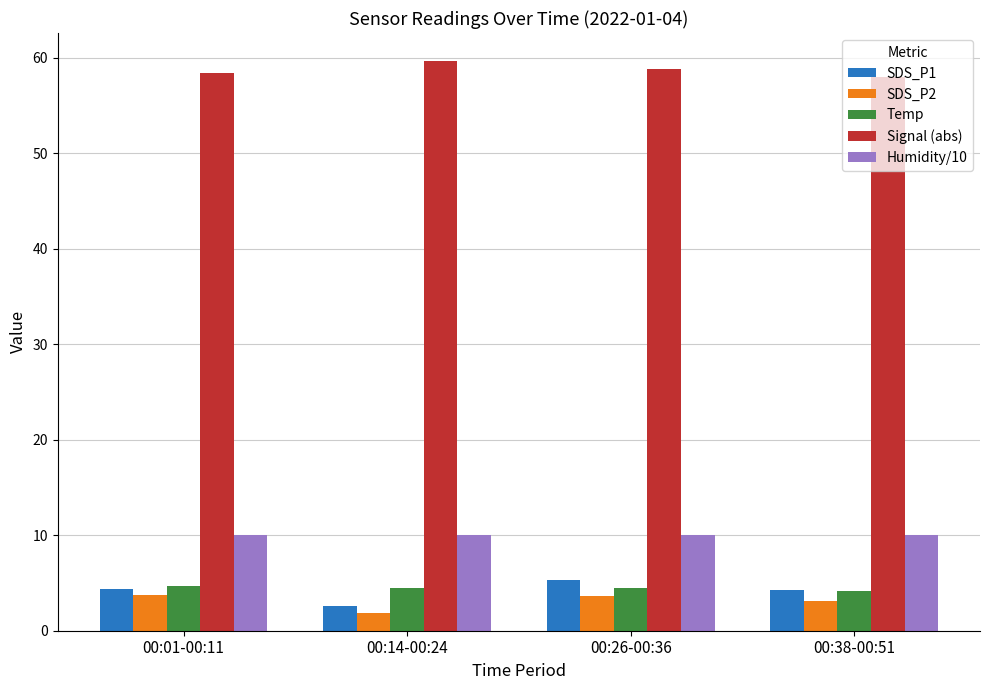

Where is SDS_P1 nearest to the value 3?

00:14-00:24